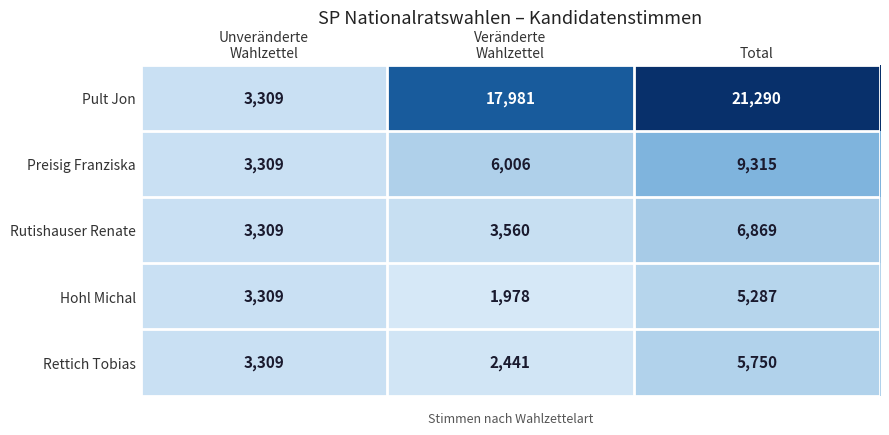

How many Rettich Tobias values are between 2441 and 5750?

3